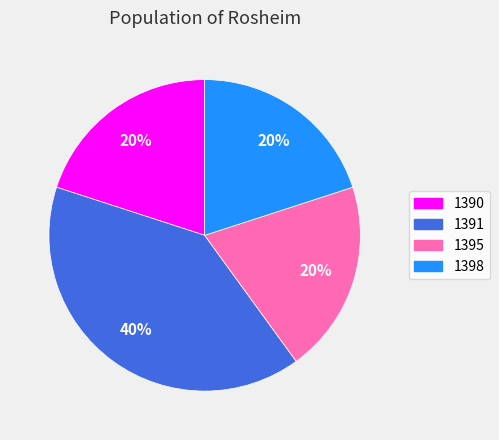

Combined, do 1391 and 1398 account for over 50%?

Yes